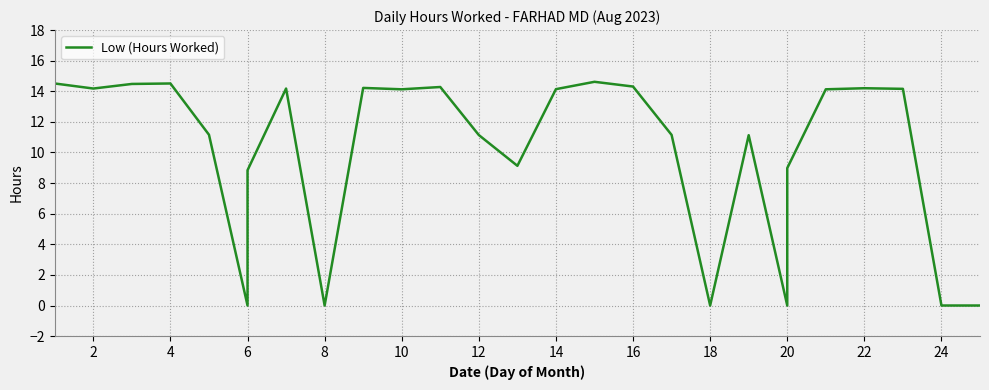

True or false: the data shows 6.3 at 4.

False